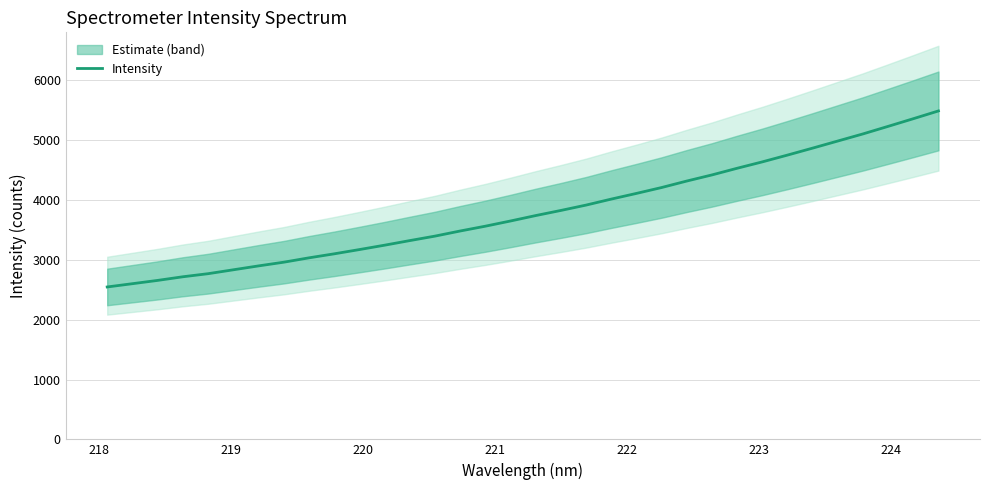

Does the chart have visible grid lines?

Yes